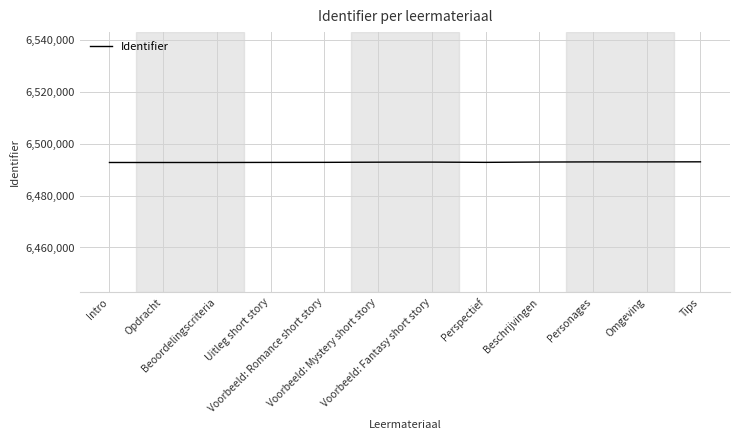

What is the maximum value shown in the chart?

6493025